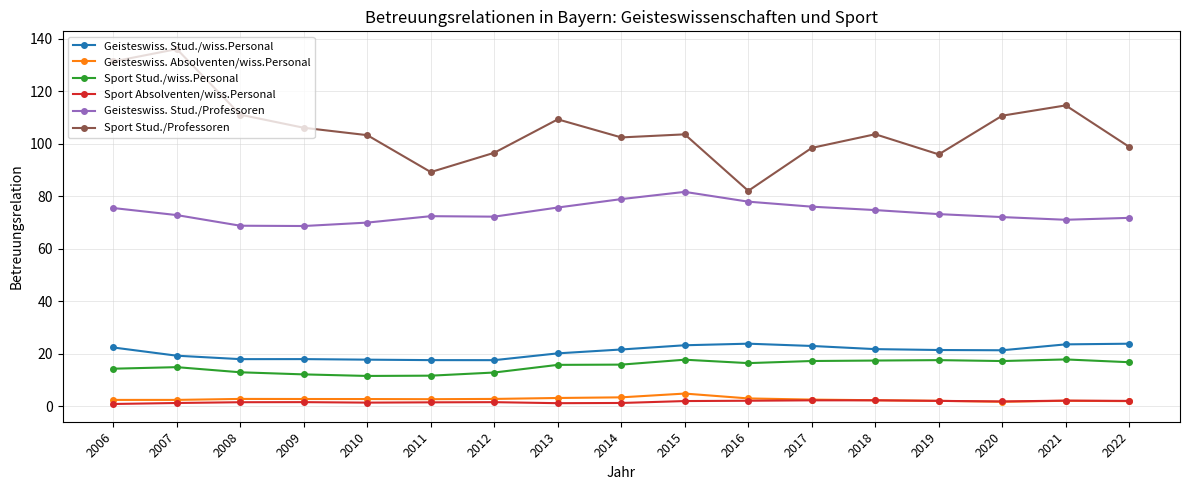

What is the value of the Sport Stud./Professoren point at the 13th from the left?

103.6